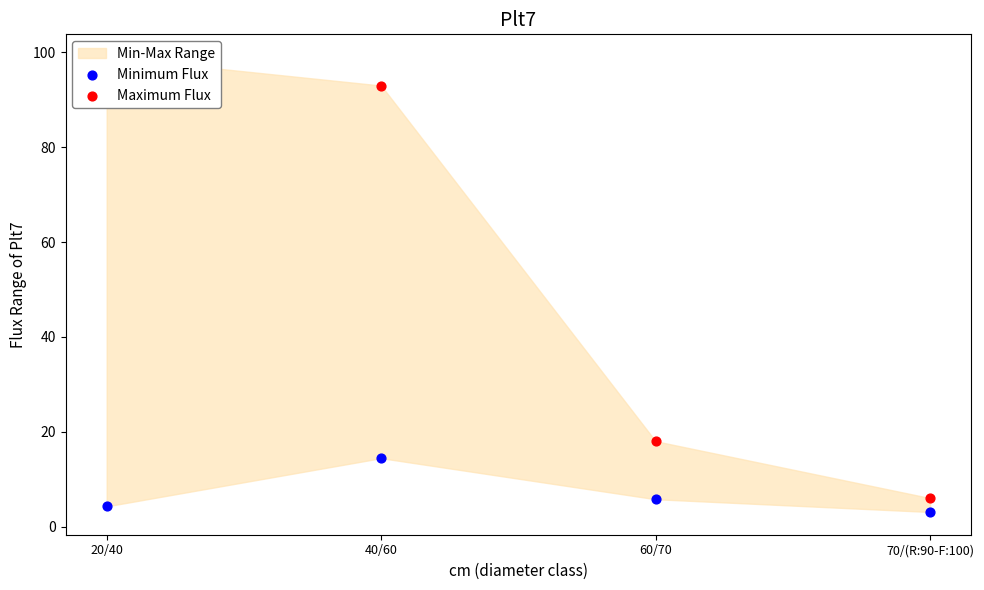

At how many categories does at least one series exceed 82?

2